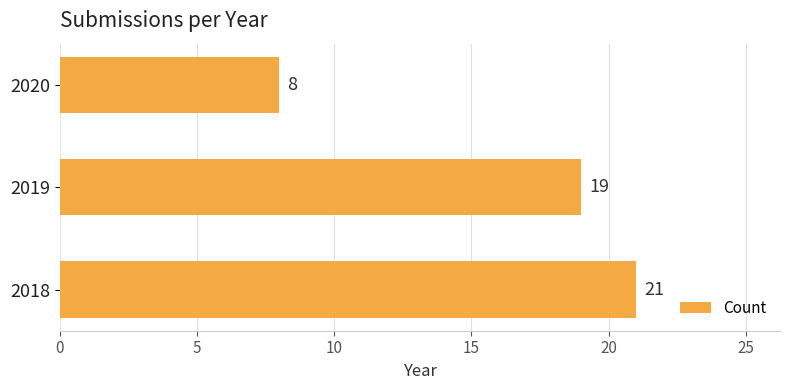

What is the difference between the second highest and minimum values?

11